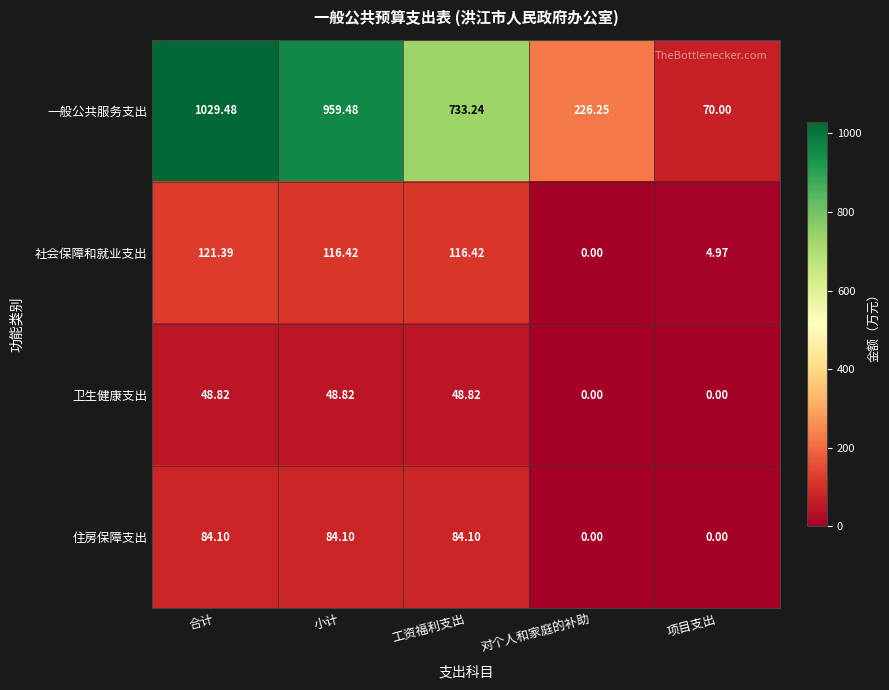

How many distinct data groups are displayed?

4